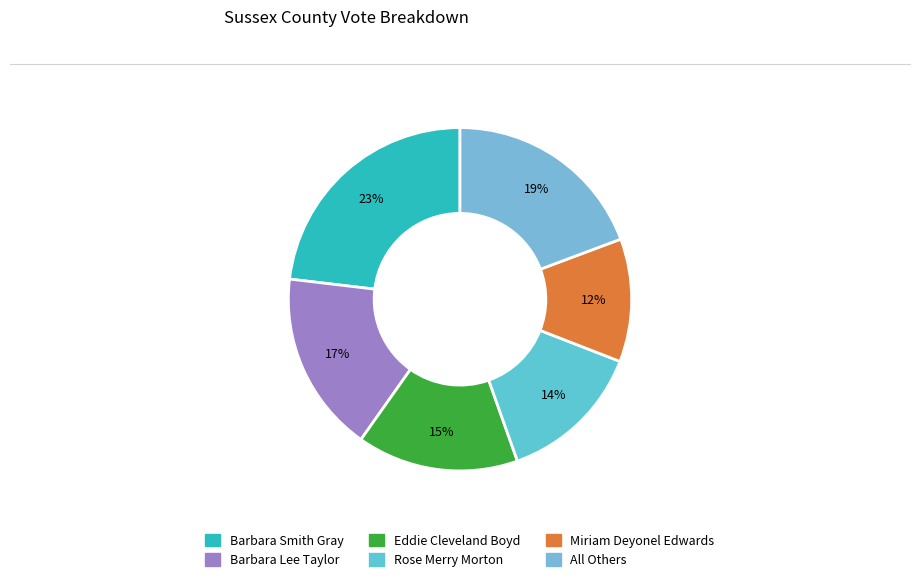

Rank the categories by value from highest to lowest.

Barbara Smith Gray, All Others, Barbara Lee Taylor, Eddie Cleveland Boyd, Rose Merry Morton, Miriam Deyonel Edwards